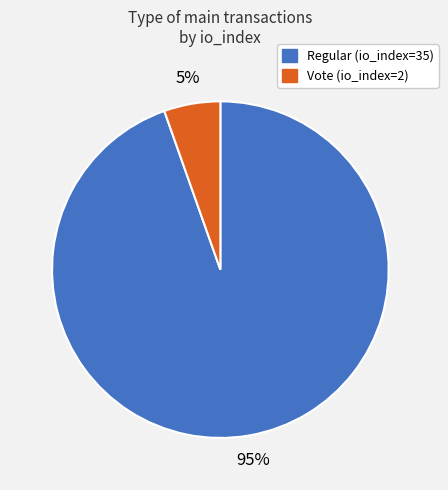

Between Regular (io_index=35) and Vote (io_index=2), which is larger?

Regular (io_index=35)